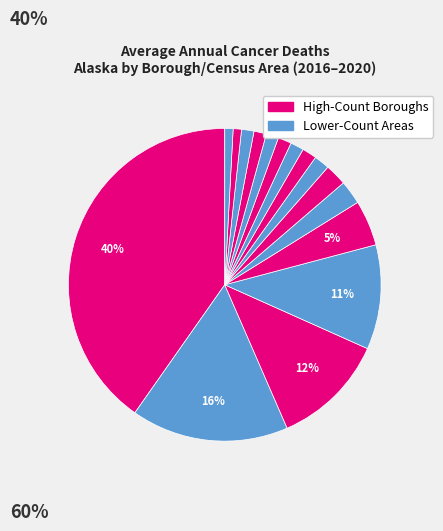

Count the number of slices in the pie.

16